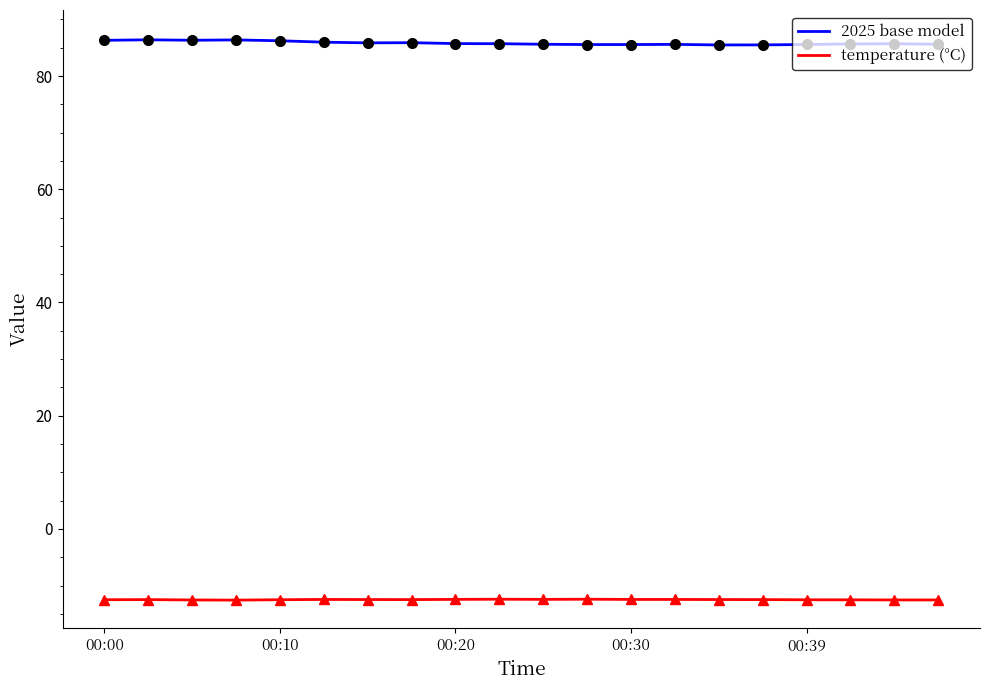

How many lines are shown in the chart?

2